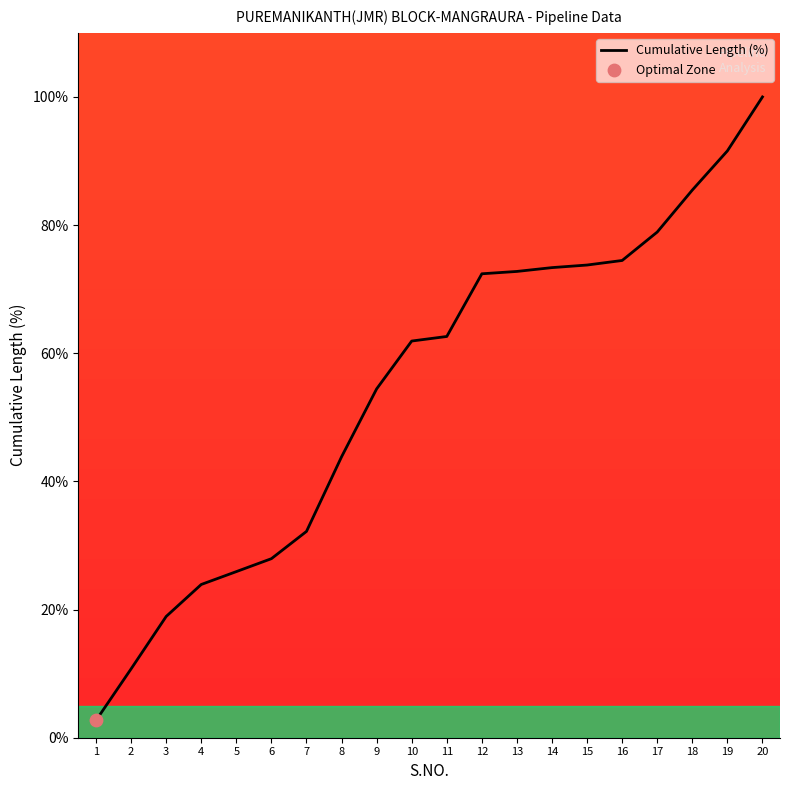

Which has a higher value, 12 or 3?

12